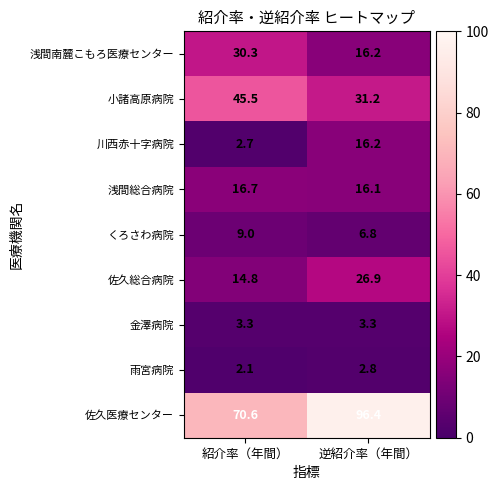

Reading left to right, what are all the values shown in this chart?

浅間南麓こもろ医療センター: 30.3	16.2
小諸高原病院: 45.5	31.2
川西赤十字病院: 2.7	16.2
浅間総合病院: 16.7	16.1
くろさわ病院: 9.0	6.8
佐久総合病院: 14.8	26.9
金澤病院: 3.3	3.3
雨宮病院: 2.1	2.8
佐久医療センター: 70.6	96.4